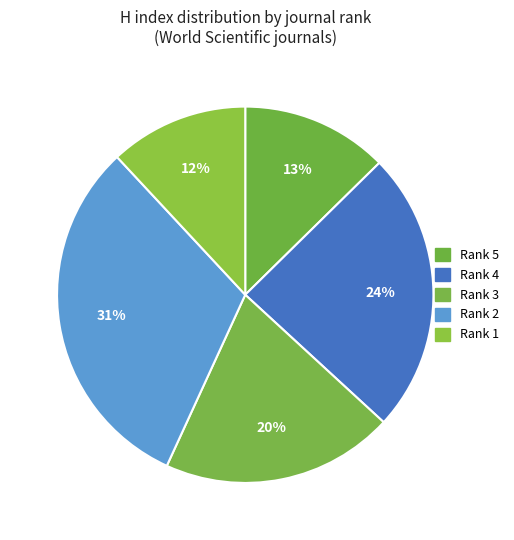

Is there any slice that represents more than half of the pie?

No